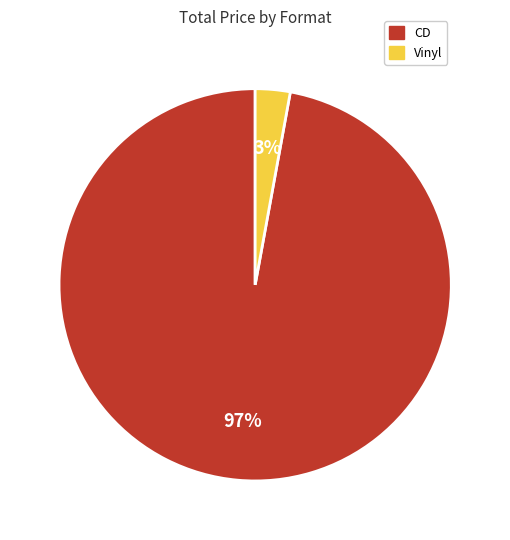

How many segments does this pie chart have?

2